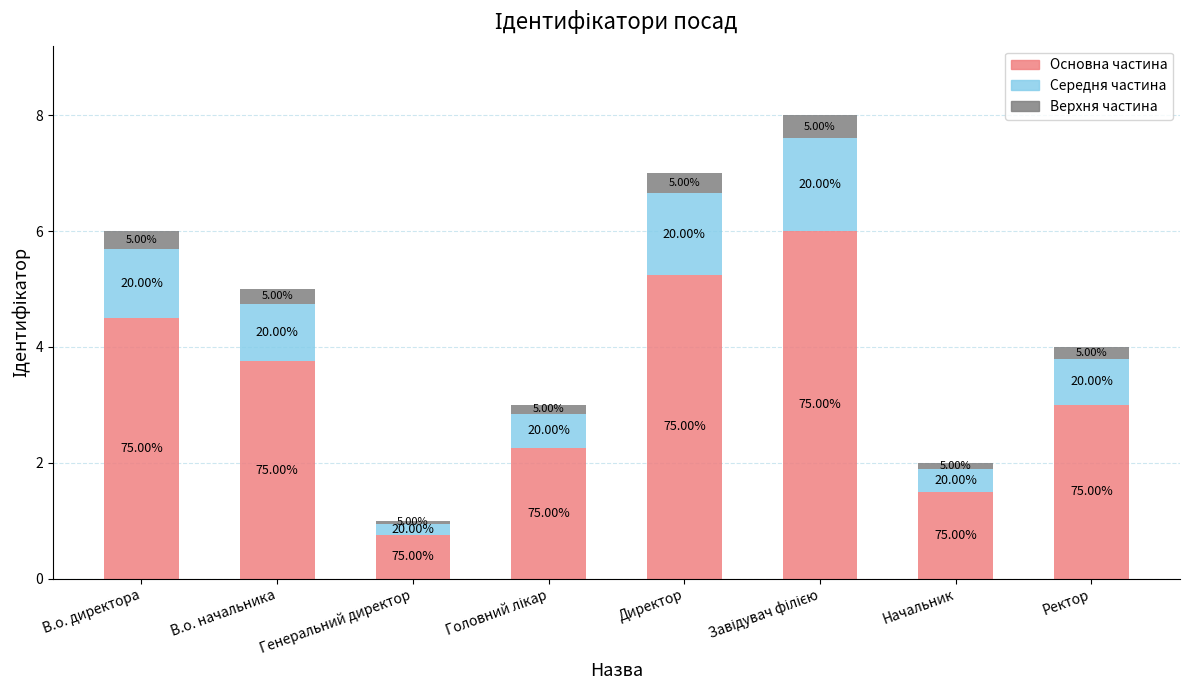

What are all the series names shown in the legend?

Основна частина, Середня частина, Верхня частина